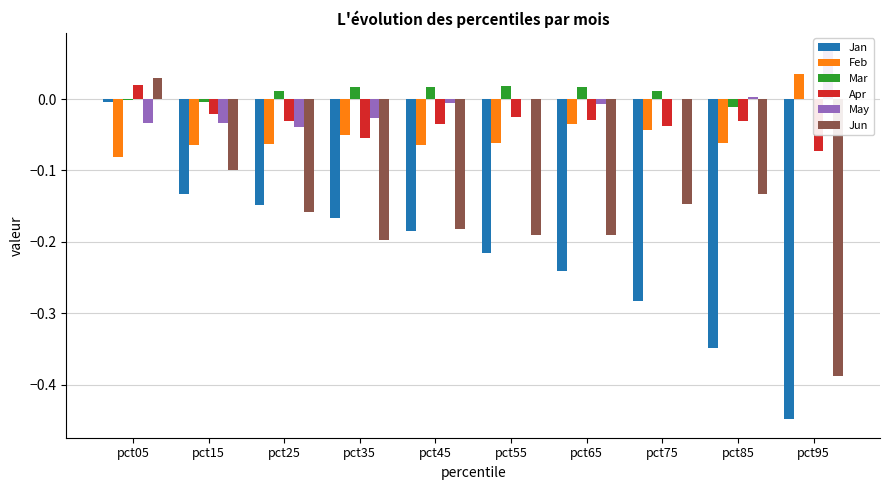

What is the value of the Jan bar at the 8th from the left?

-0.3